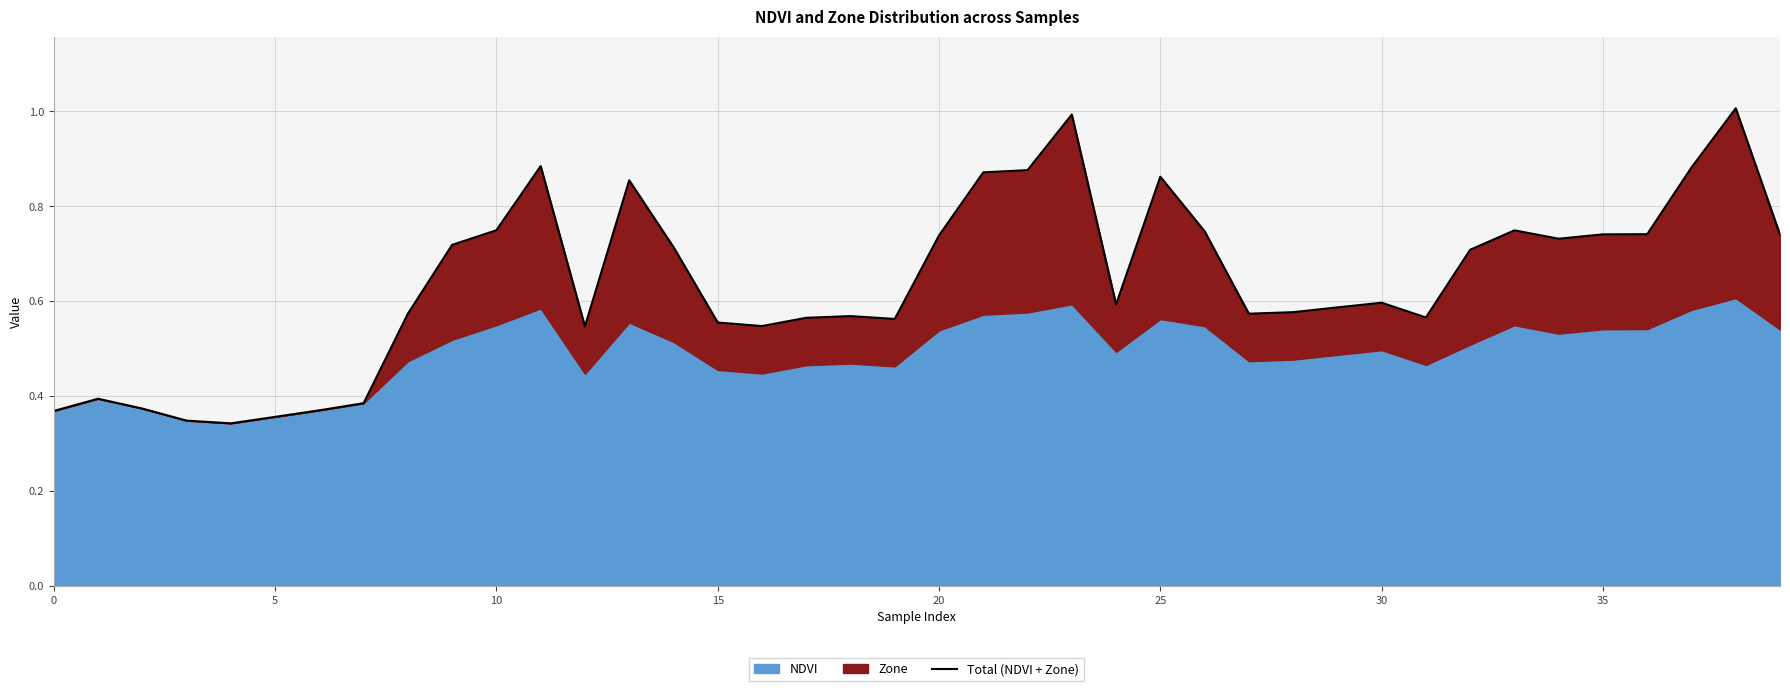

True or false: there are more than 1 points higher than both neighbors.

True